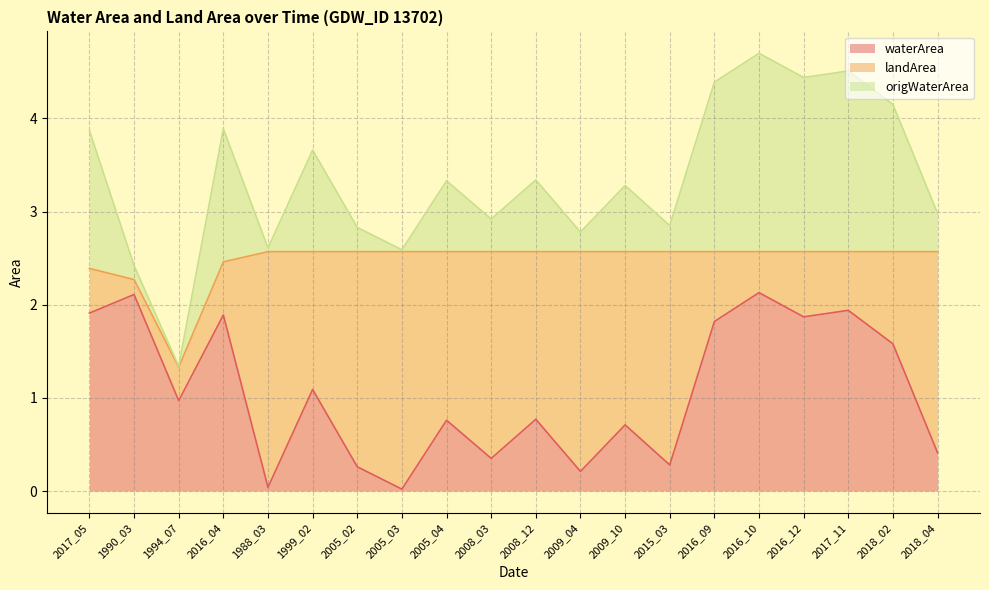

At which category is the sum across all series the highest?

2016_10